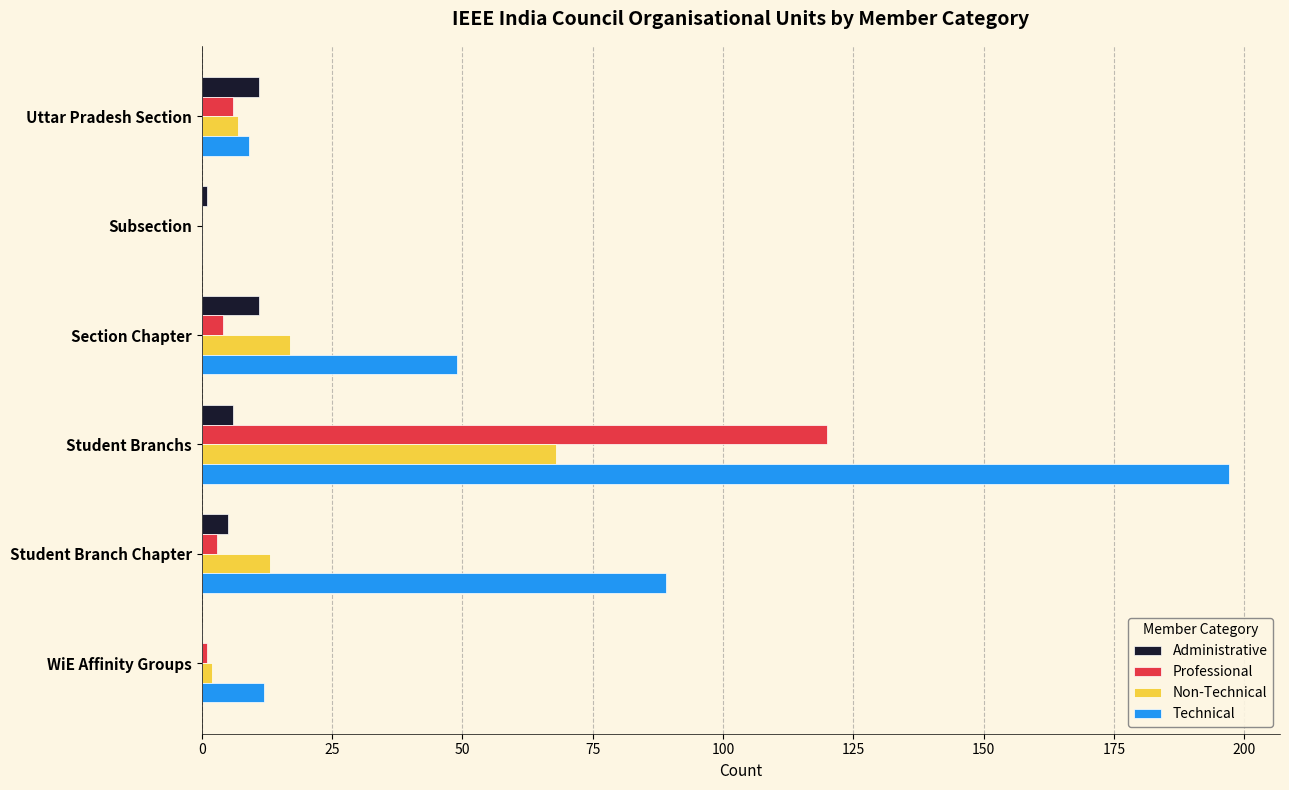

What is the highest value of the Administrative series?

11